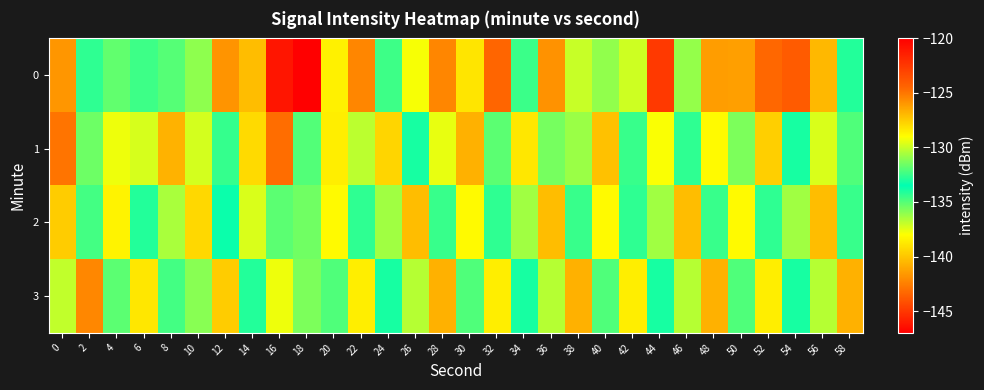

At which category does the chart reach its minimum across all series?

18